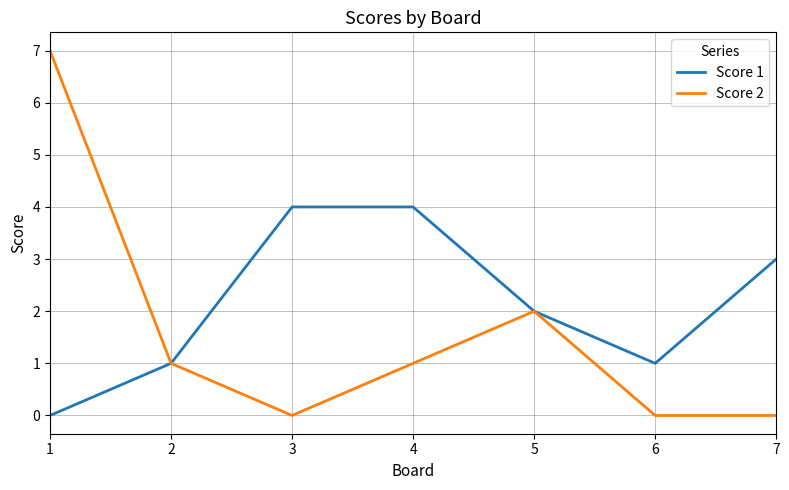

Which series changed the most between 4 and 5?

Score 1